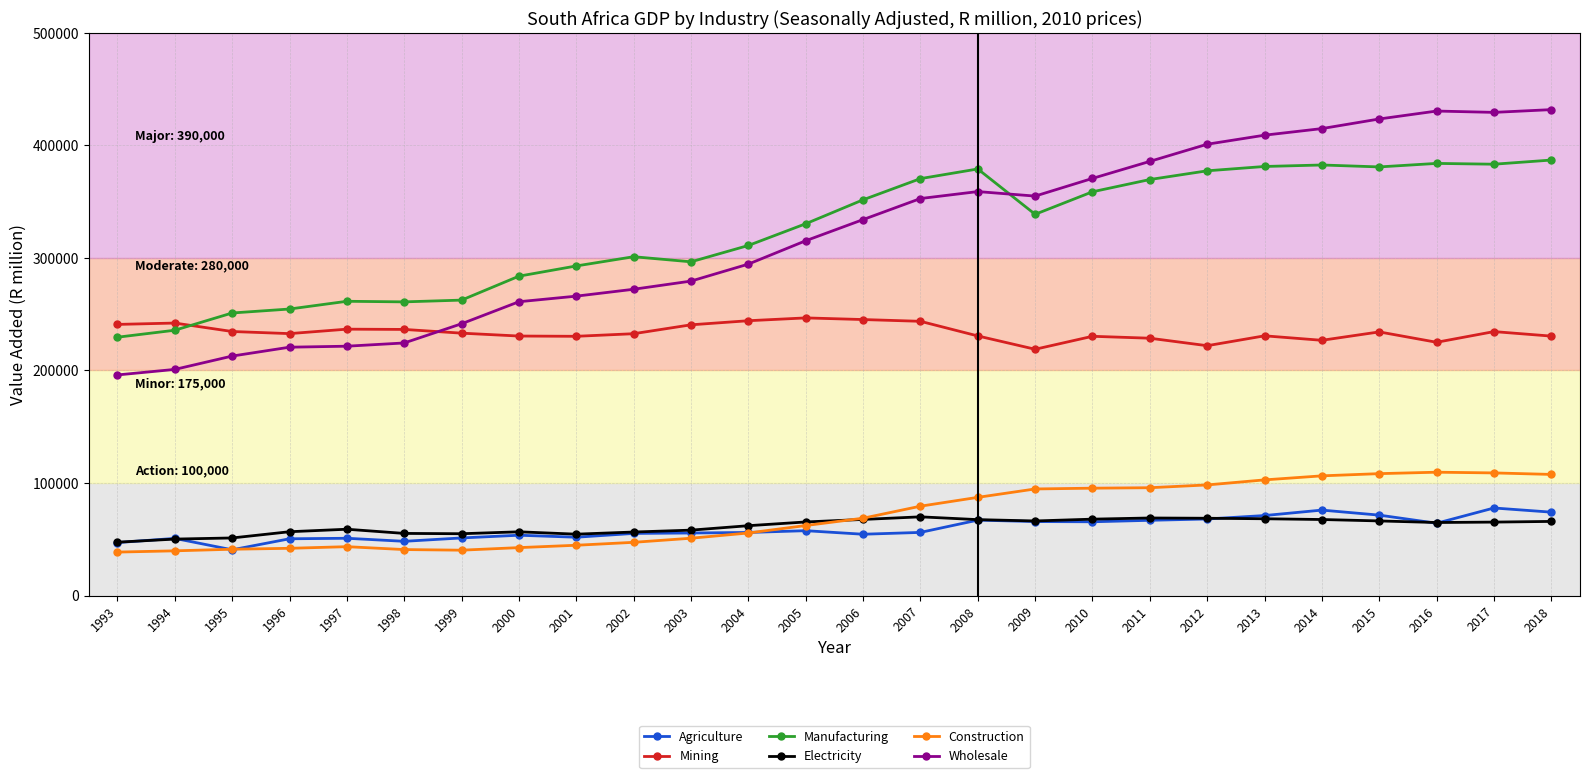

What is the minimum value shown in the chart?

38684.9